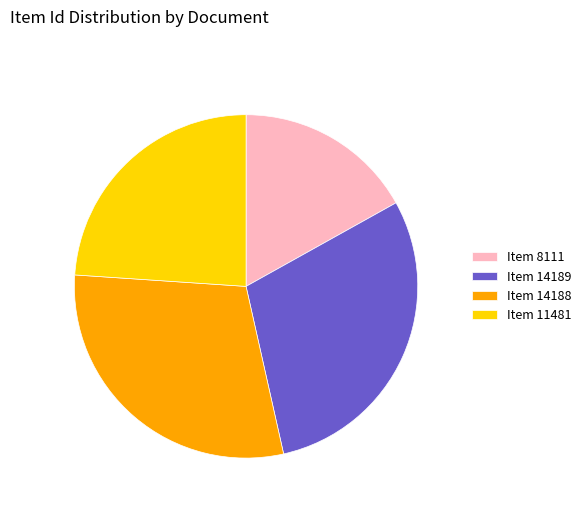

Is Item 14189 the majority of the pie?

No